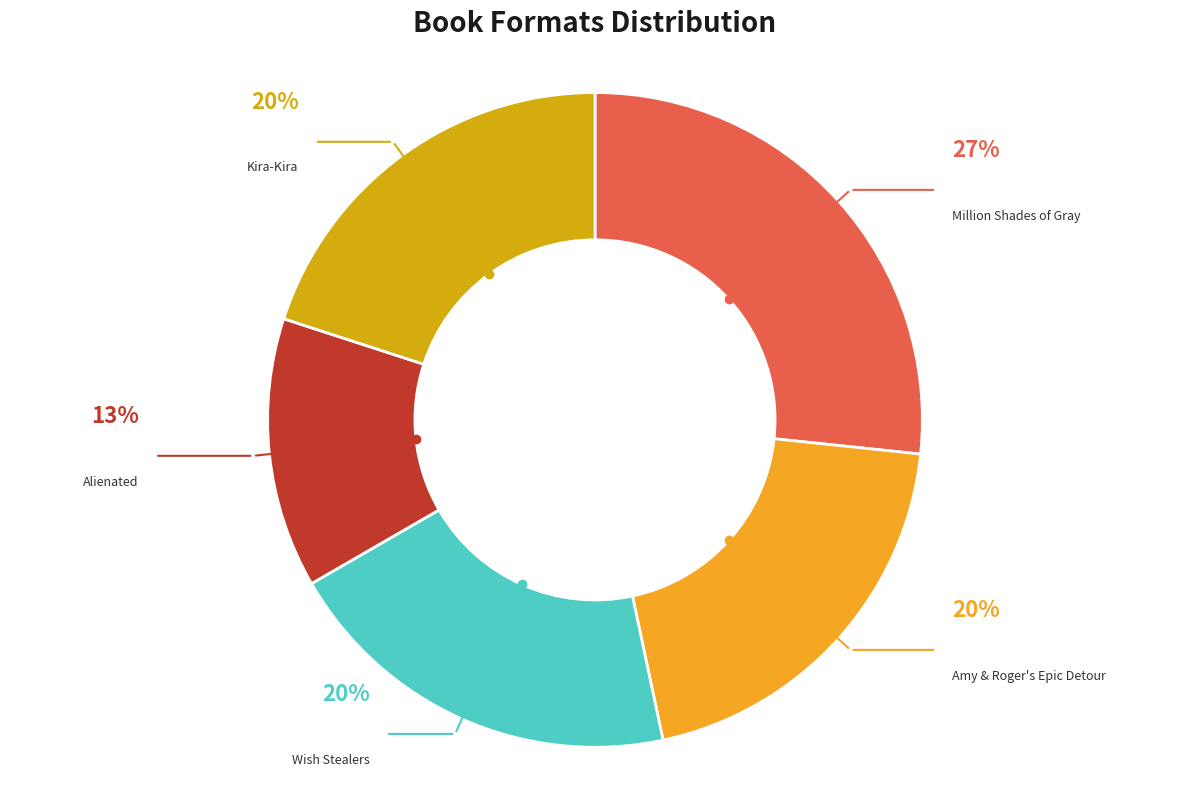

Do Million Shades of Gray and Kira-Kira together represent more than half of the pie?

No